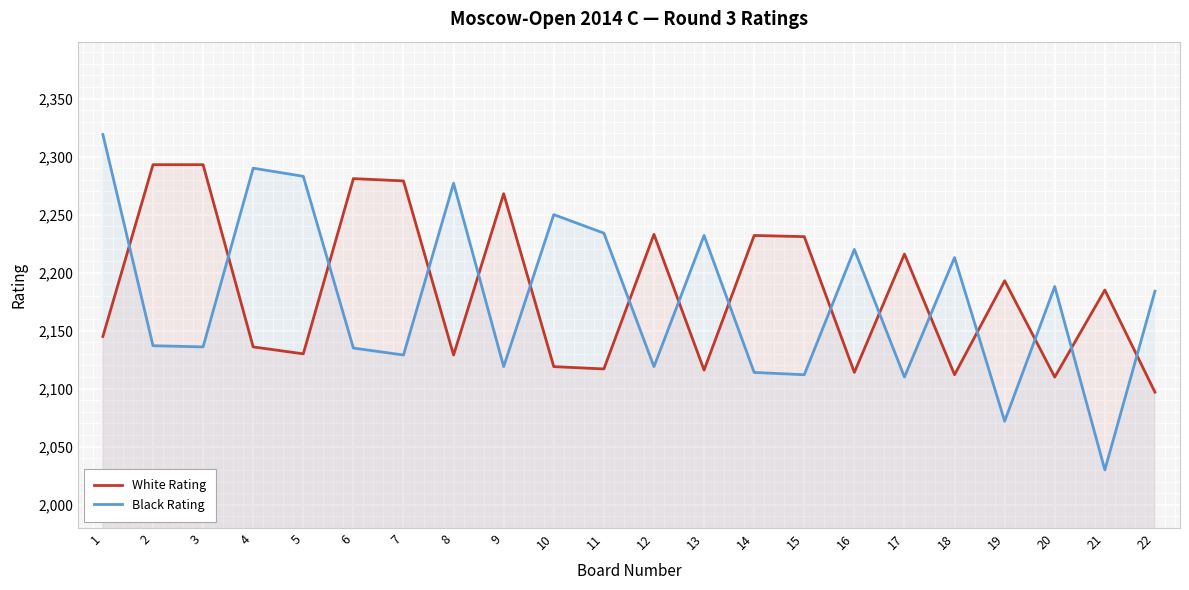

Which series ends up on top after the final intersection of White Rating and Black Rating?

Black Rating